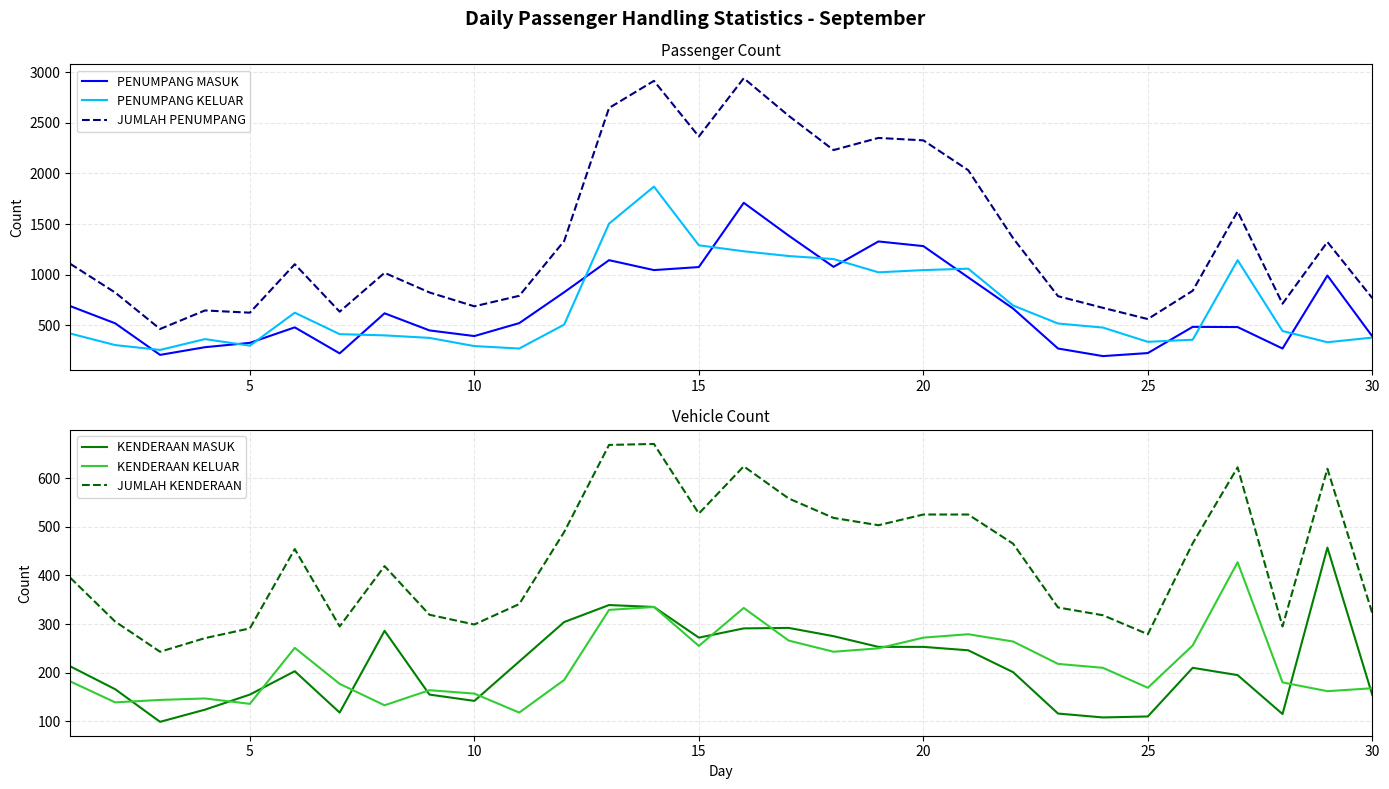

How many data points in JUMLAH PENUMPANG are above 1103?

14